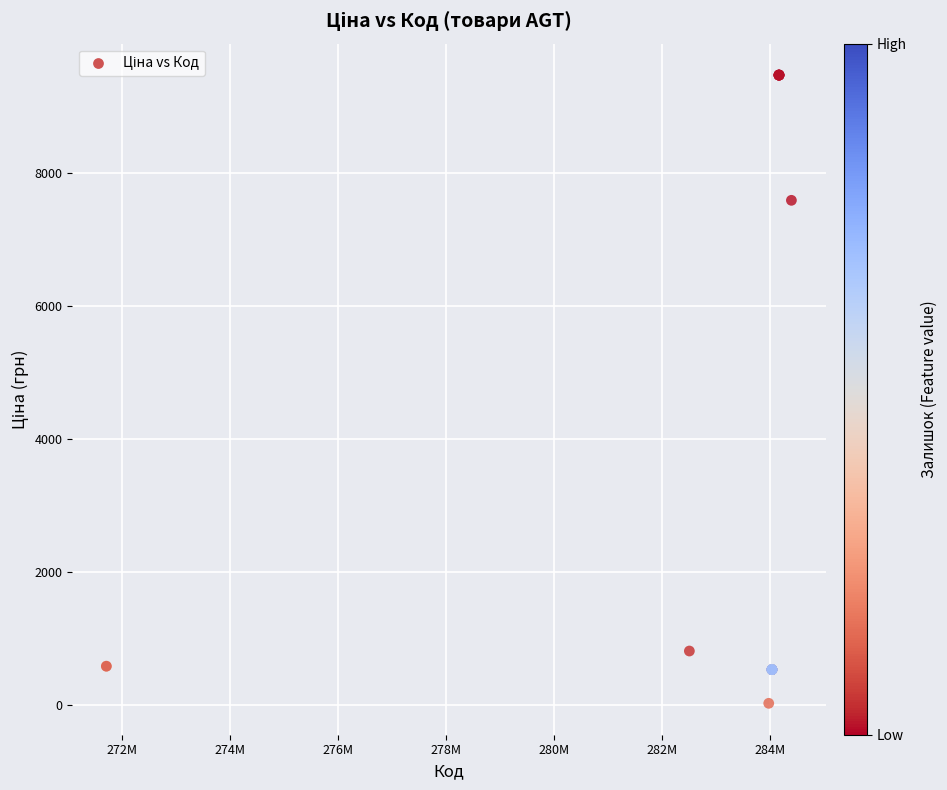

What Y value in the scatter plot is closest to 4756?

7596.5